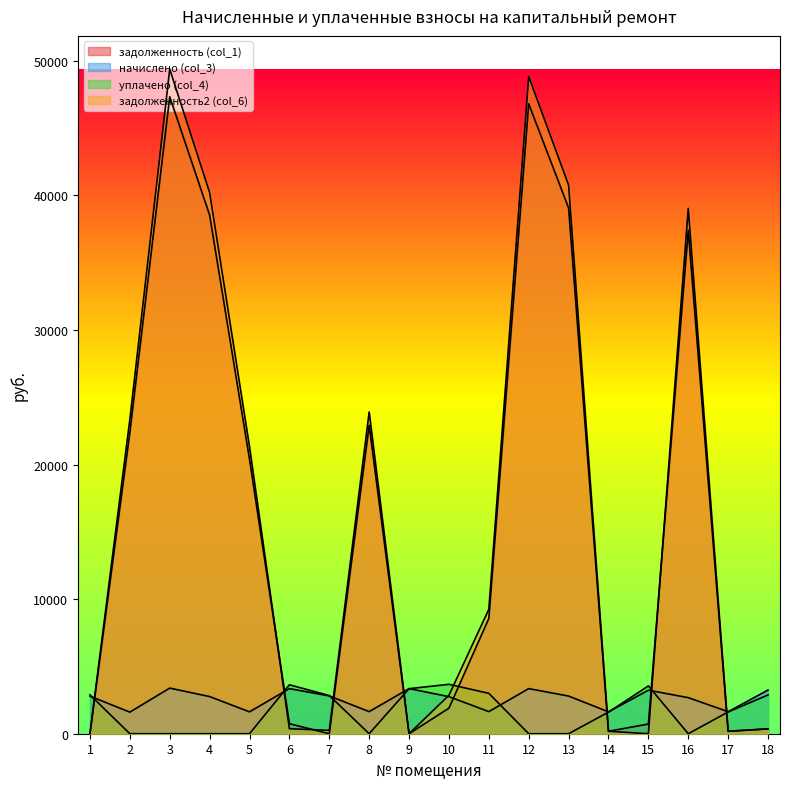

In начислено (col_3), how many points are lower than both neighbors (excluding endpoints)?

6